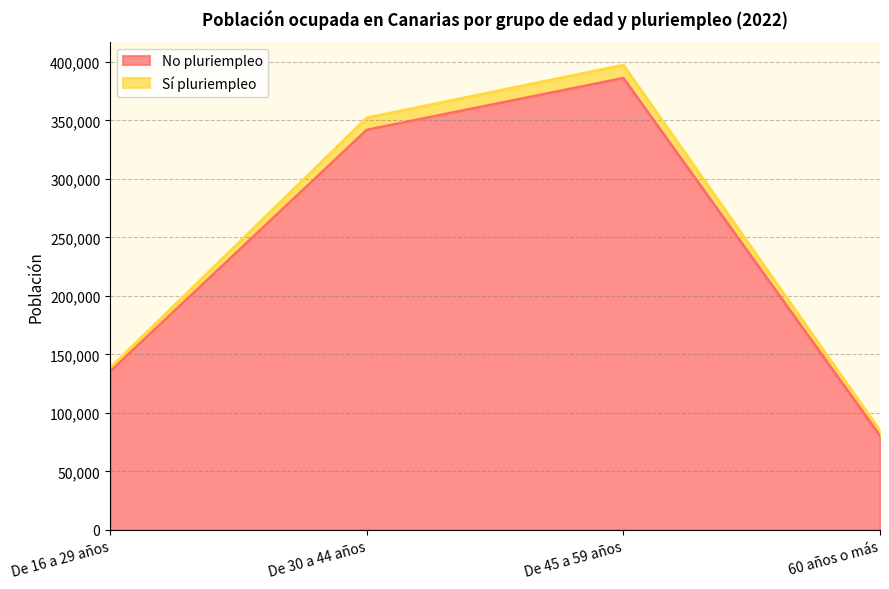

Rank the categories by value from lowest to highest.

60 años o más, De 16 a 29 años, De 30 a 44 años, De 45 a 59 años